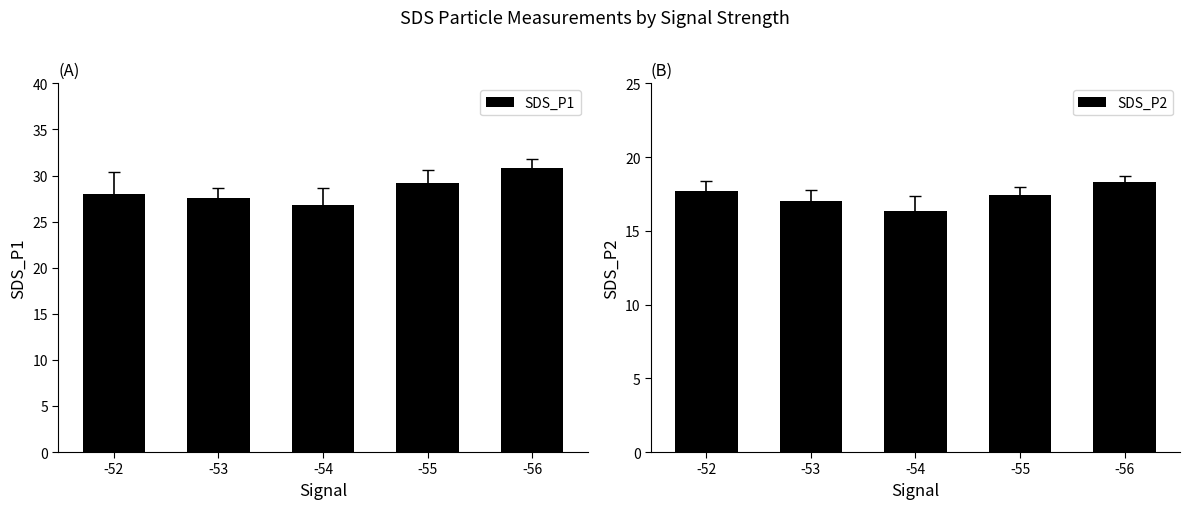

Rank the series at -52 from highest to lowest value.

SDS_P1, SDS_P2